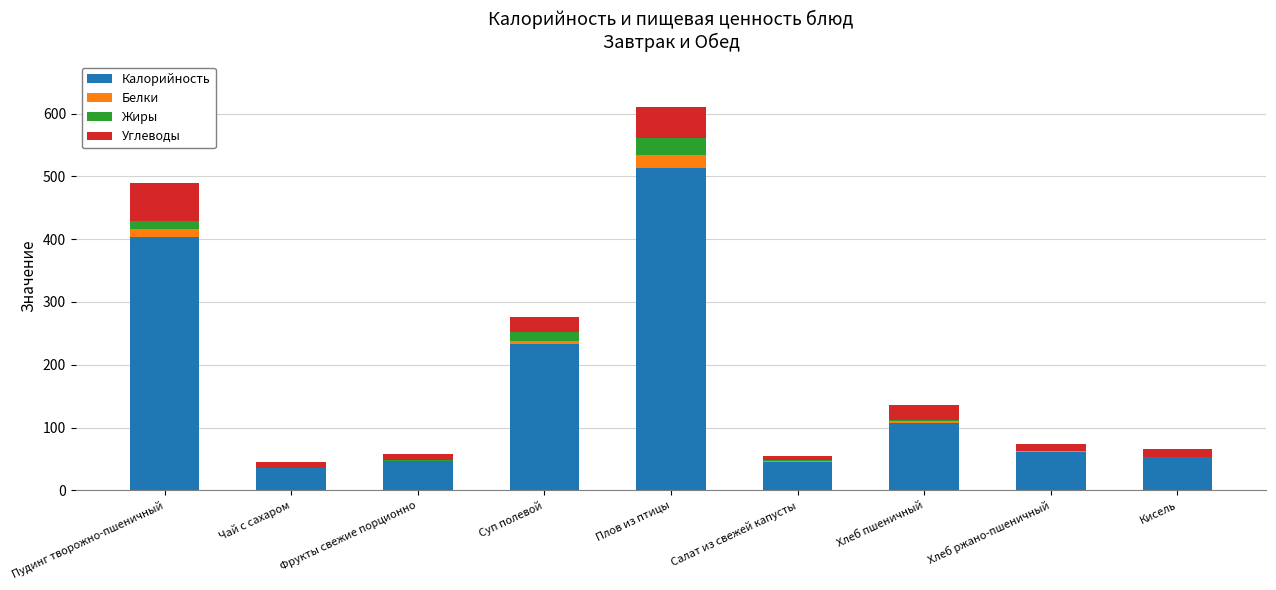

Which category has the highest value in the Калорийность series?

Плов из птицы